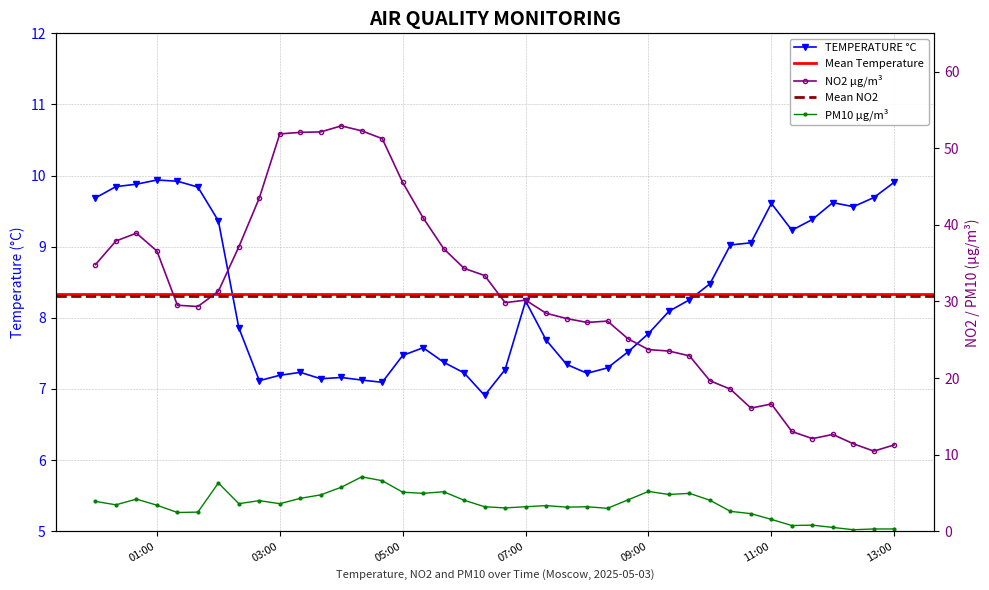

What is the greatest value displayed?

52.9